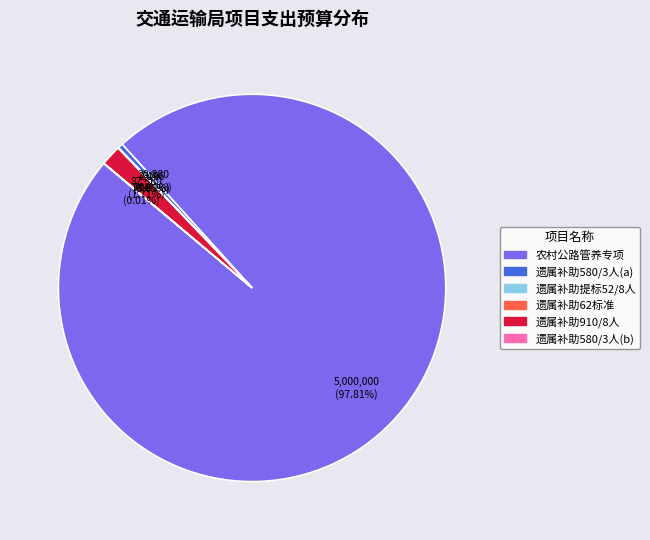

Does any single category account for the majority?

Yes